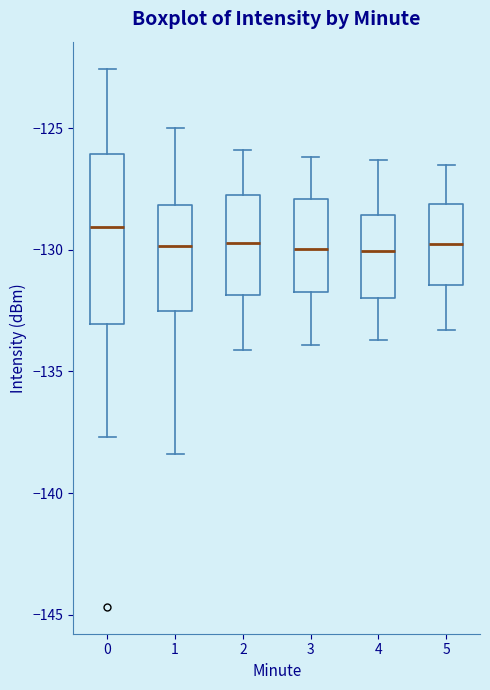

Reading left to right, transcribe this box plot: for each box, give where its median line is, the range the box spans, and where its two whiskers end, as read against the y-axis. The values are not printed on the chart, so give them approximately, as read against the axis.

0: median -129.0, box -133.0 to -126.0, whiskers -137.5 to -122.5
1: median -130.0, box -132.5 to -128.0, whiskers -138.5 to -125.0
2: median -129.5, box -132.0 to -127.5, whiskers -134.0 to -126.0
3: median -130.0, box -131.5 to -128.0, whiskers -134.0 to -126.0
4: median -130.0, box -132.0 to -128.5, whiskers -133.5 to -126.5
5: median -129.5, box -131.5 to -128.0, whiskers -133.5 to -126.5